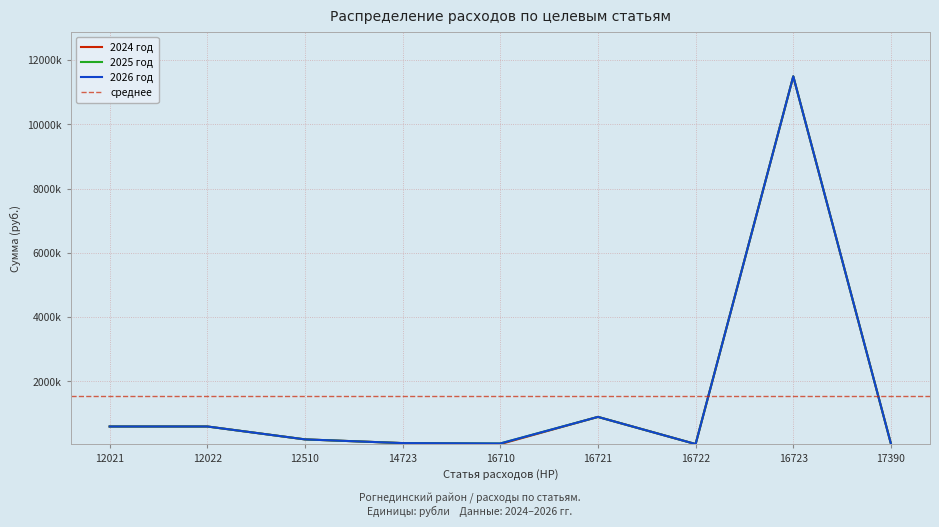

Reading right to left, transcribe all the data shown in this chart.

2024 год: 17390=59724.0	16723=11496846.0	16722=50000.0	16721=895854.0	16710=48800.0	14723=80400.0	12510=196036.6	12022=597636.0	12021=597236.0
2025 год: 17390=59724.0	16723=11496846.0	16722=50000.0	16721=895854.0	16710=68800.0	14723=80400.0	12510=196036.6	12022=597636.0	12021=597236.0
2026 год: 17390=59724.0	16723=11496846.0	16722=50000.0	16721=895854.0	16710=68800.0	14723=80400.0	12510=196036.6	12022=597636.0	12021=597236.0